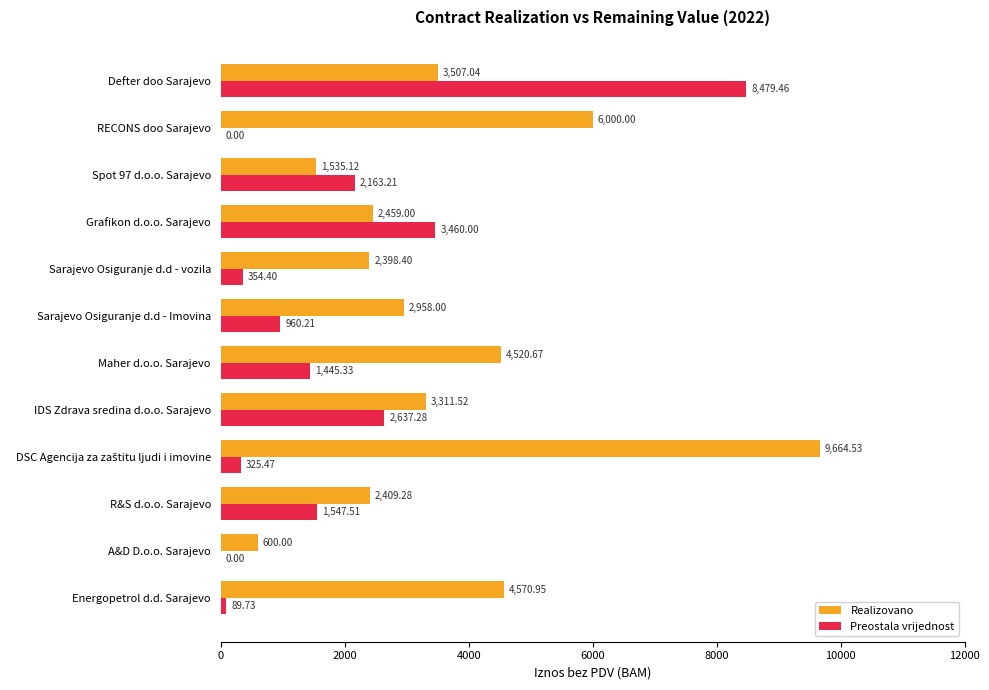

What is the sum of the Realizovano values at A&D D.o.o. Sarajevo and IDS Zdrava sredina d.o.o. Sarajevo?

3911.5